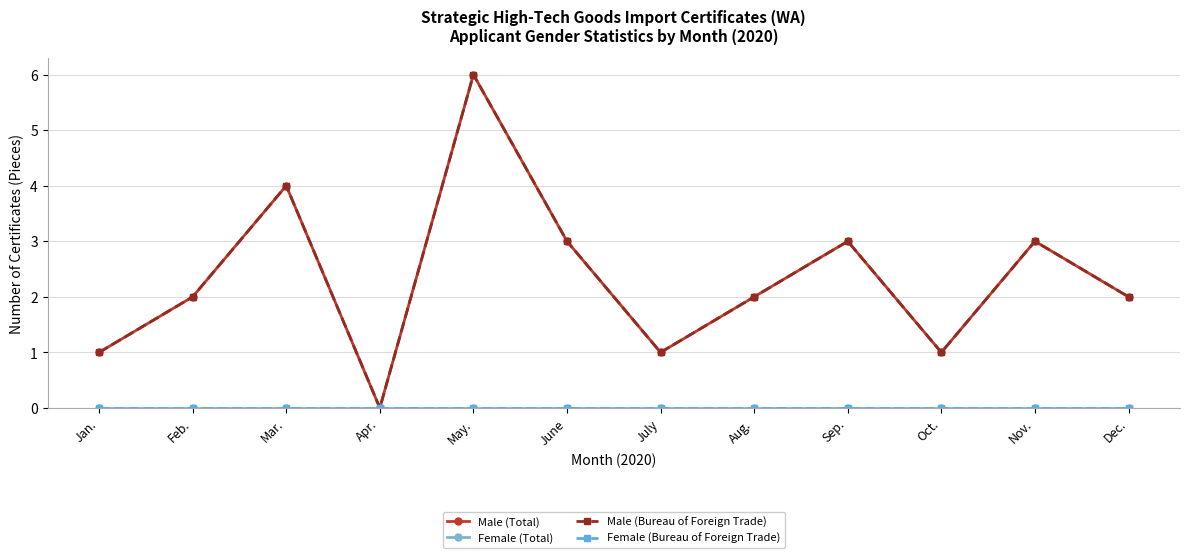

List the series in order of their peak value, lowest first.

Female (Total), Female (Bureau of Foreign Trade), Male (Total), Male (Bureau of Foreign Trade)